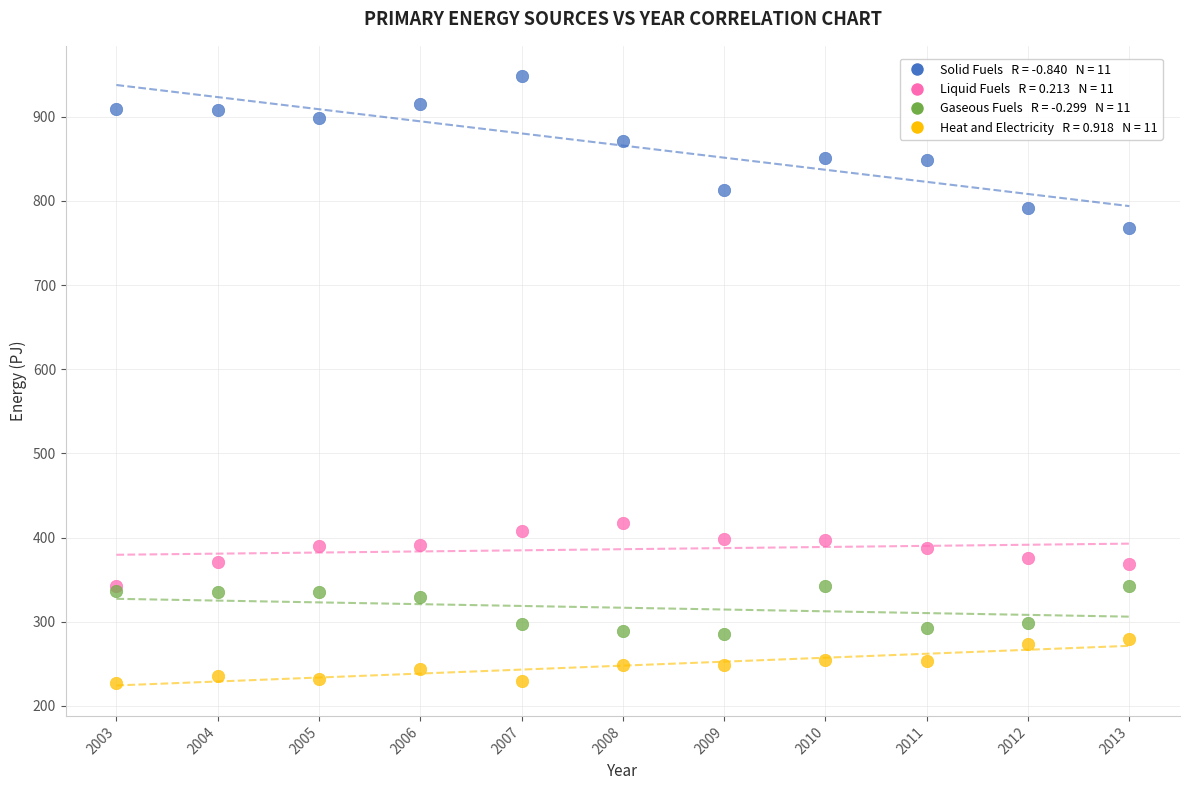

Across all series, what Y value is closest to 587?

417.0